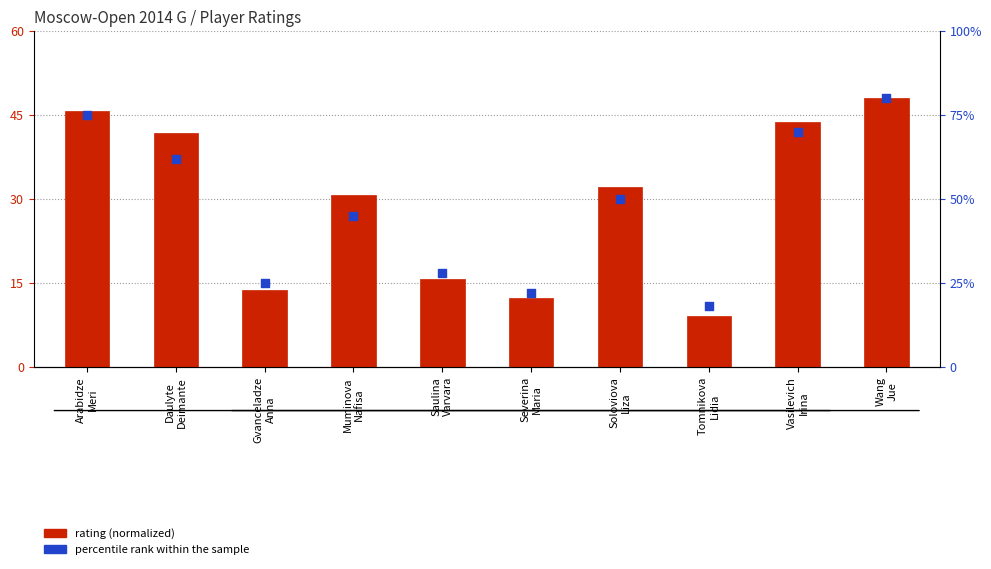

At how many categories does at least one series exceed 30?

6